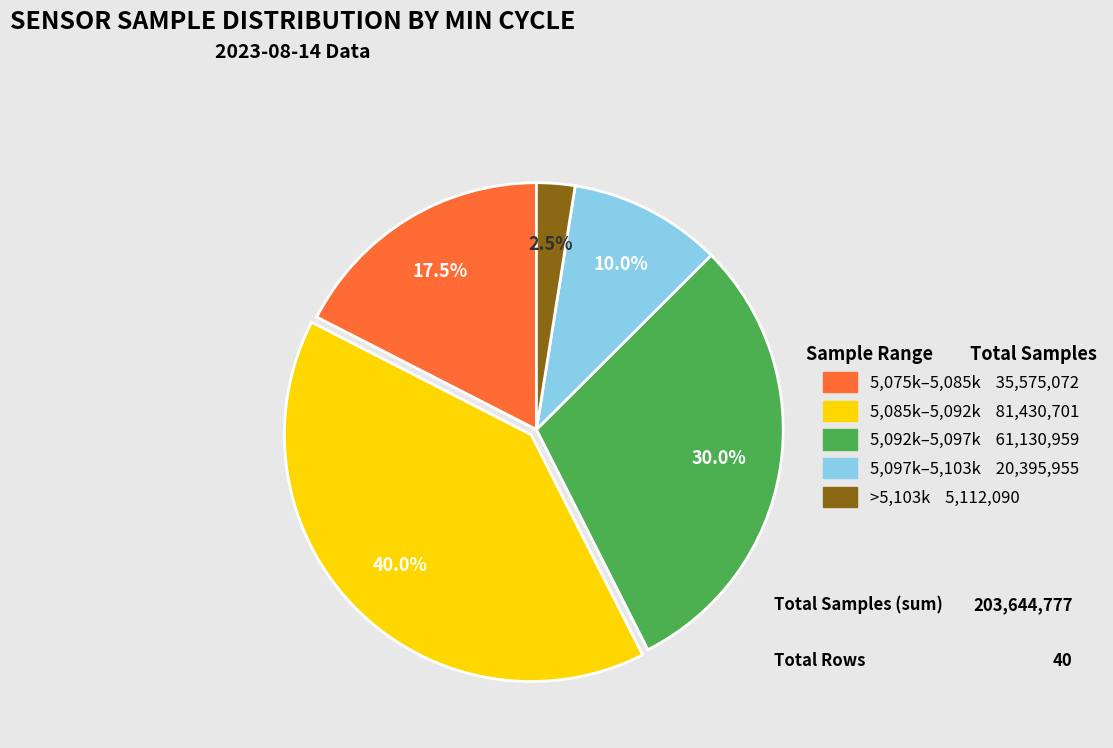

Is there any slice that represents more than half of the pie?

No